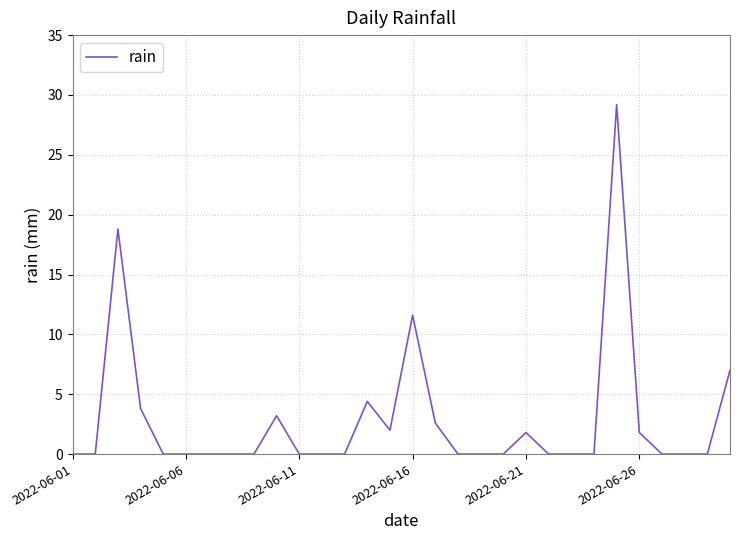

What is the maximum value shown in the chart?

29.2